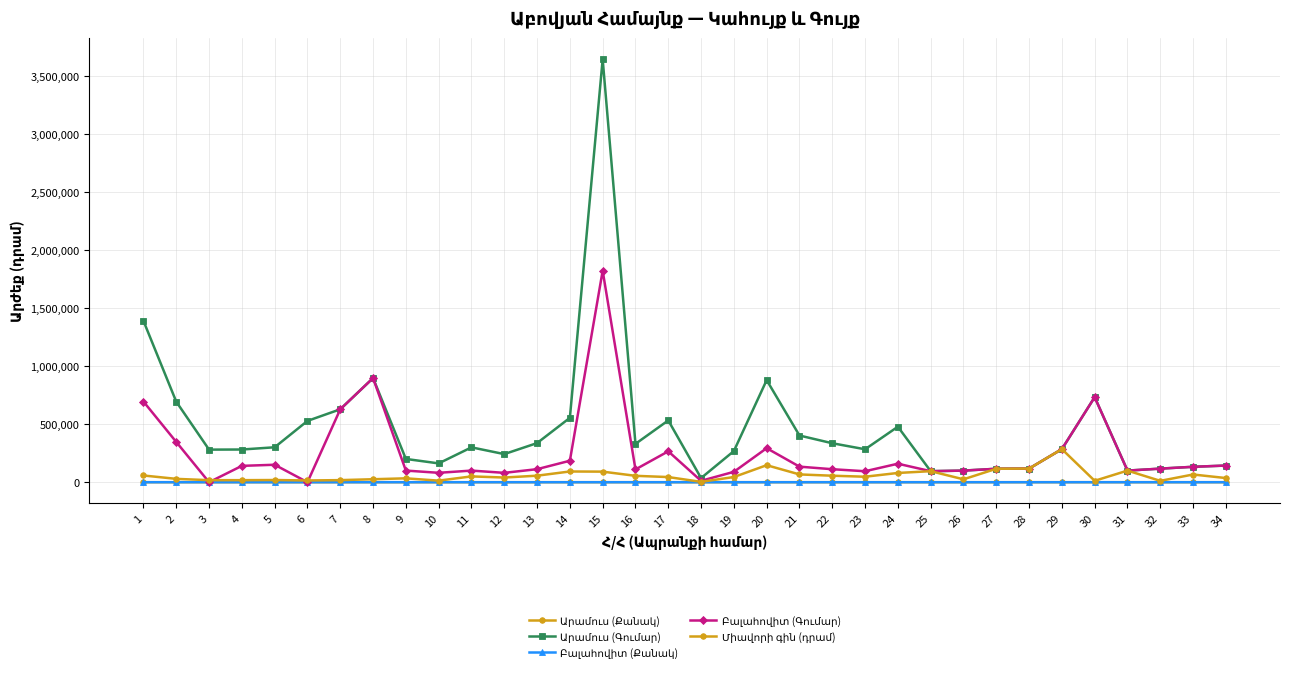

How many lines are shown in the chart?

5